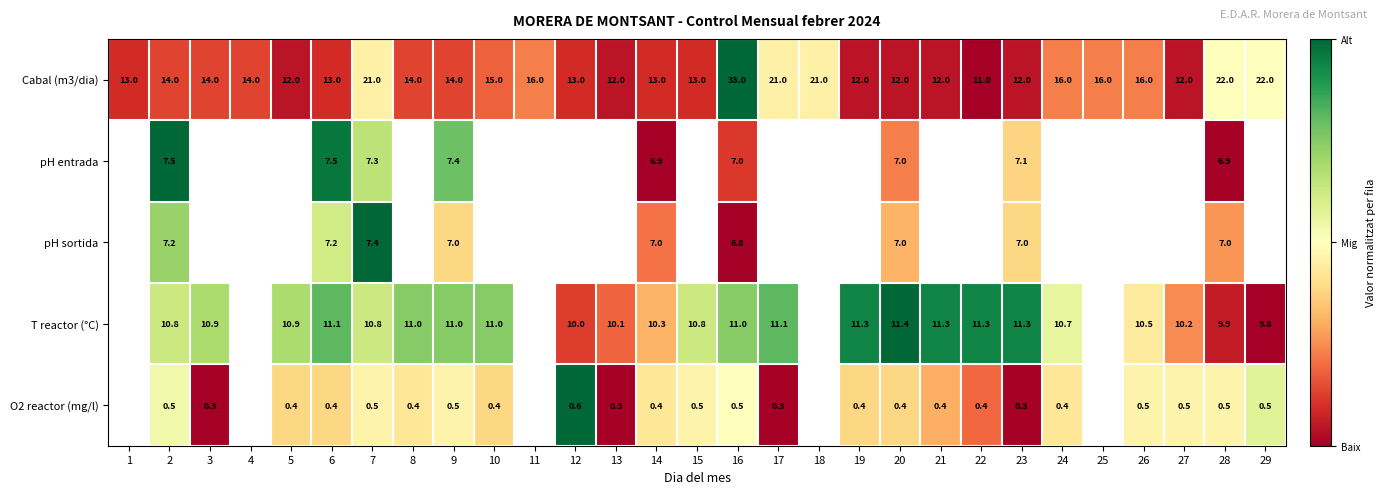

How many values in pH sortida are above zero?

8